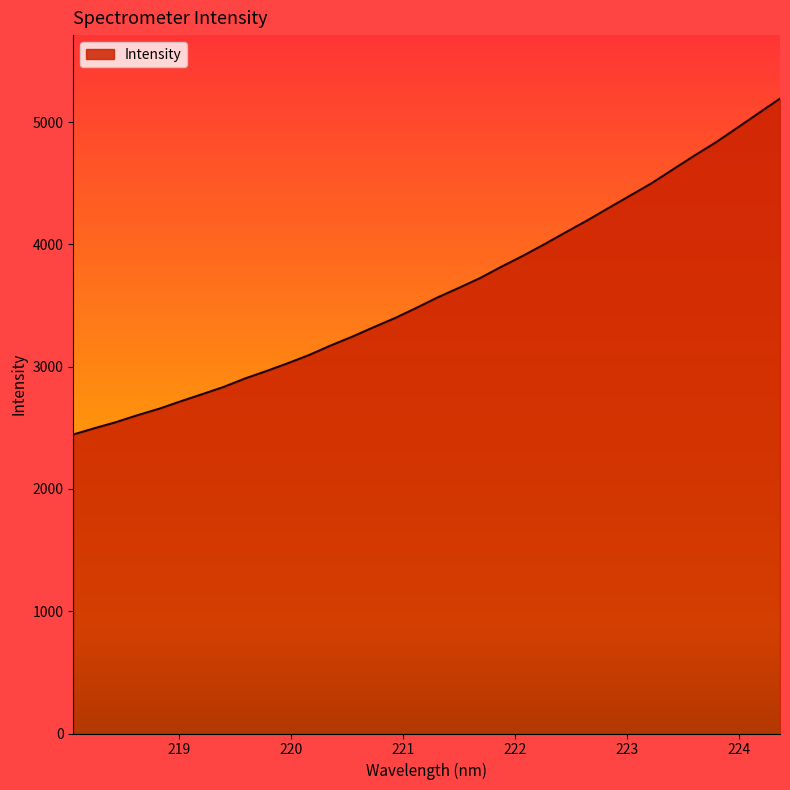

What is the maximum value shown in the chart?

5192.0